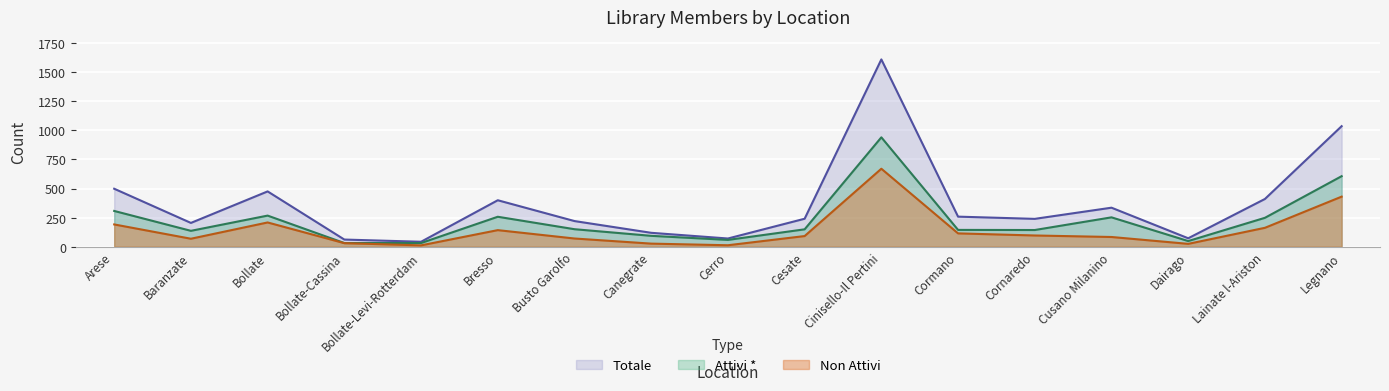

Rank the series by their average value, from highest to lowest.

Totale, Attivi *, Non Attivi